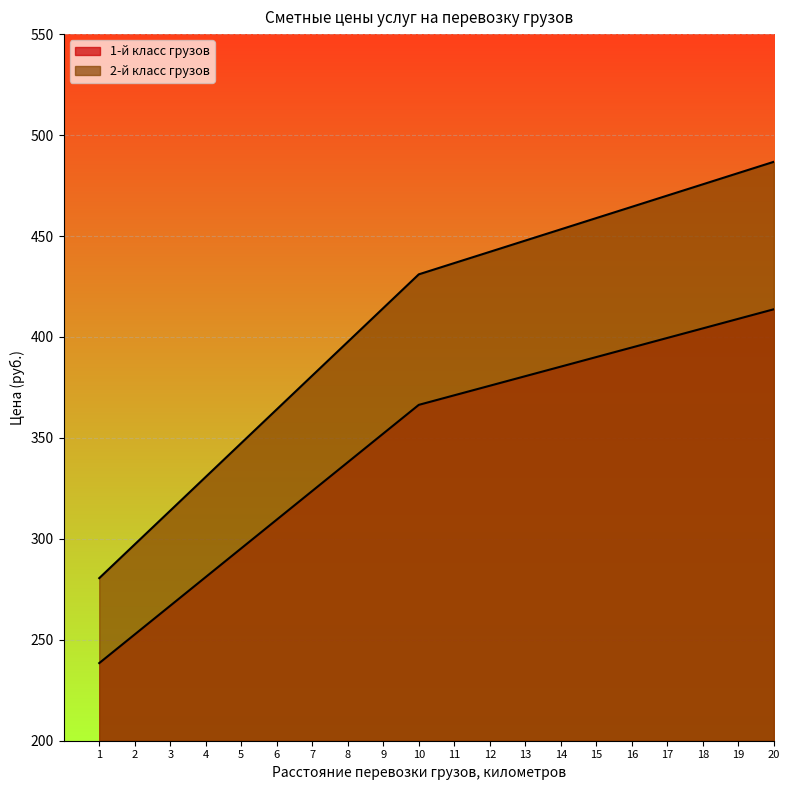

What is the sum of all 2-й класс грузов values?

8174.3